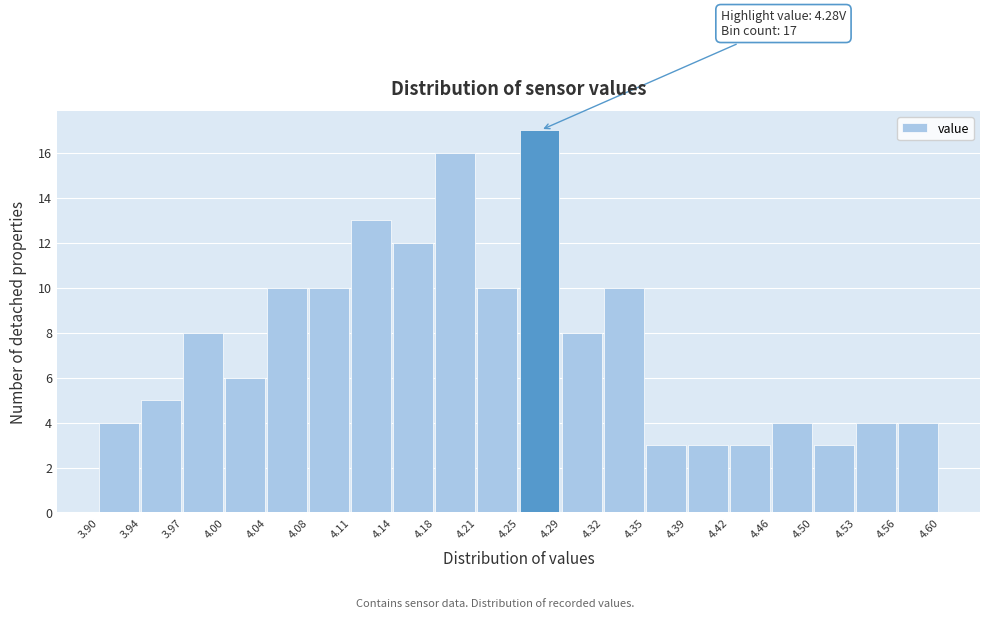

Which range on the x-axis has the tallest bar?

4.25 to 4.29